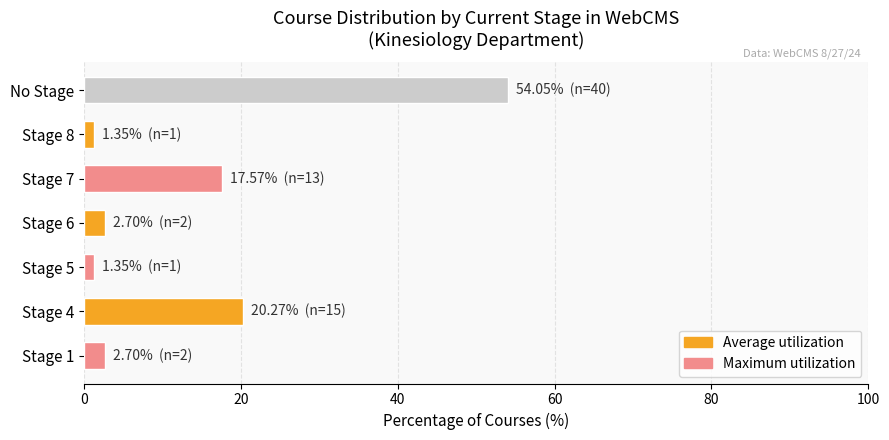

True or false: the data shows 1.4 at Stage 8.

True